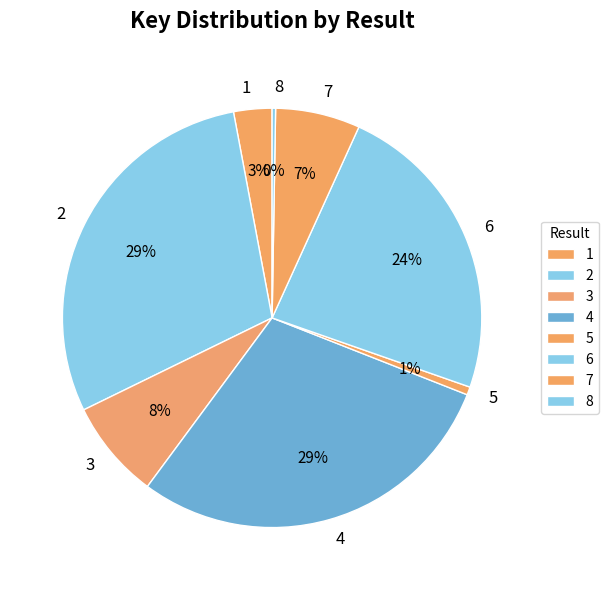

Does any single category account for the majority?

No